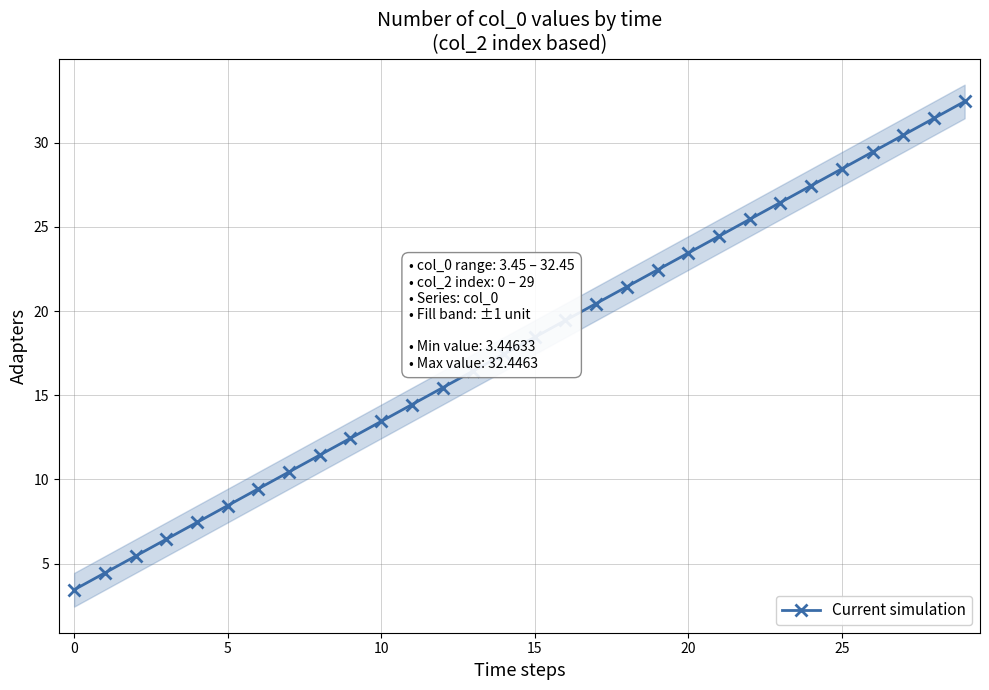

What is the difference between the maximum and minimum values?

29.0